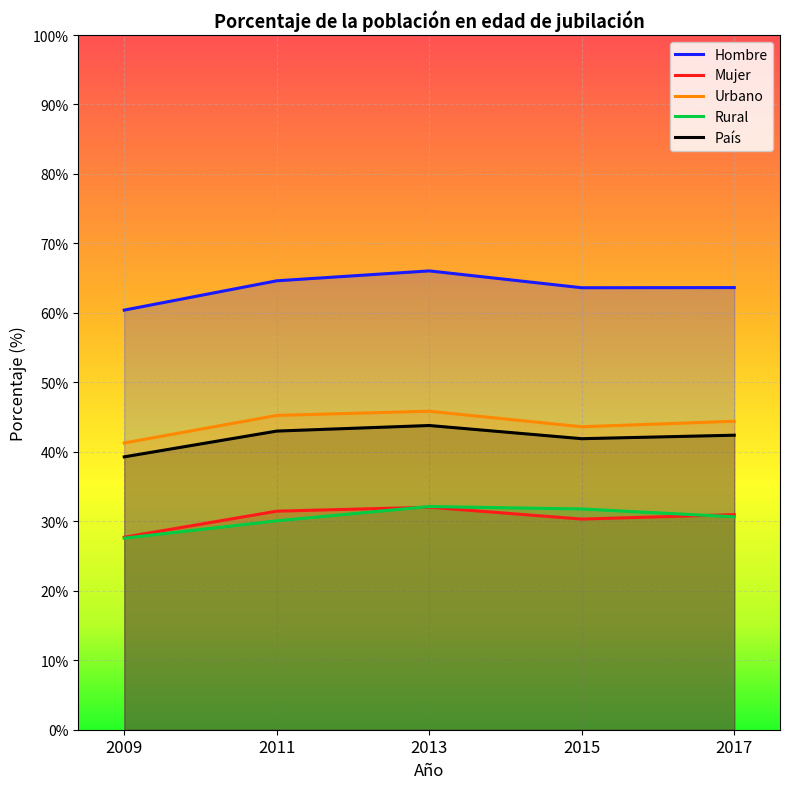

The value of País at 2015 is 0.5. True or false?

False